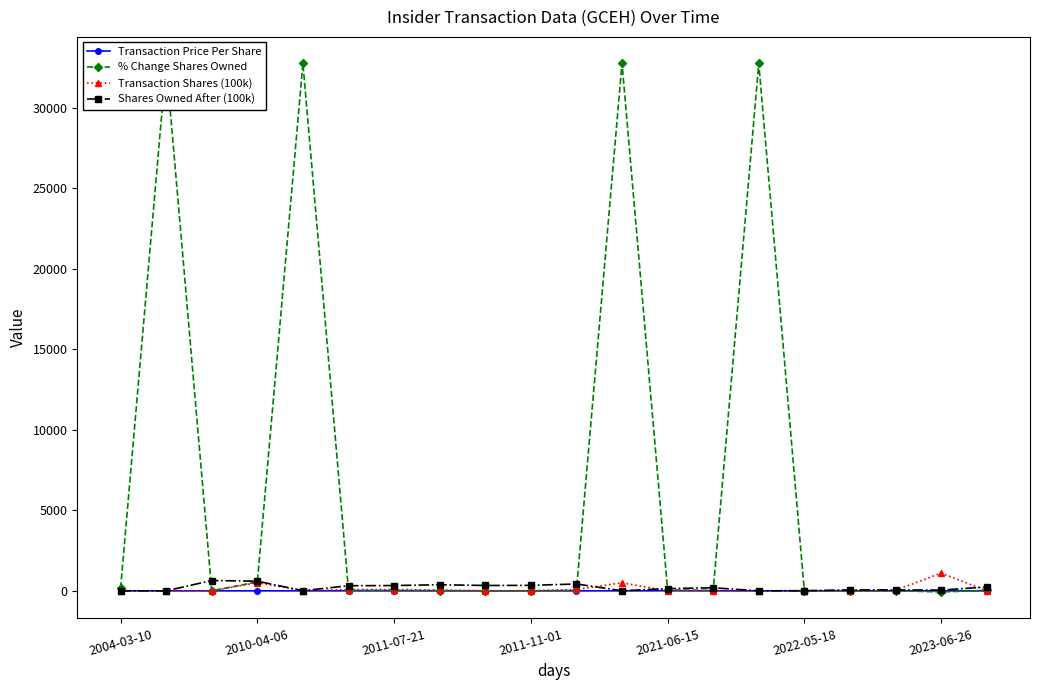

The value of Shares Owned After (100k) at 2011-11-01 is 341.4. True or false?

True